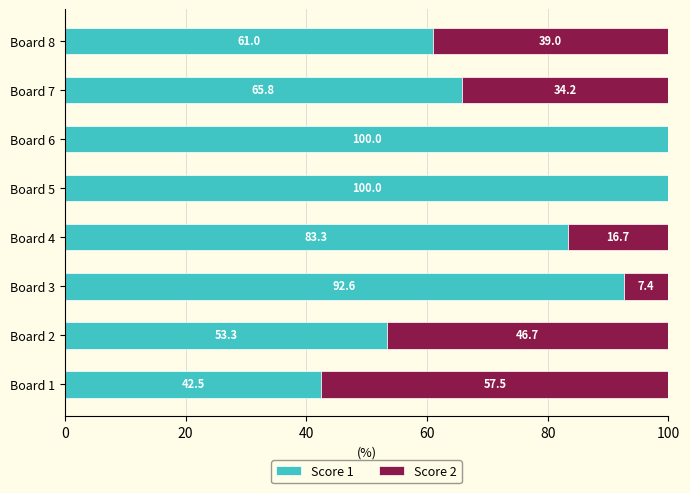

True or false: Score 1 has a value of 156.3 at Board 3.

False